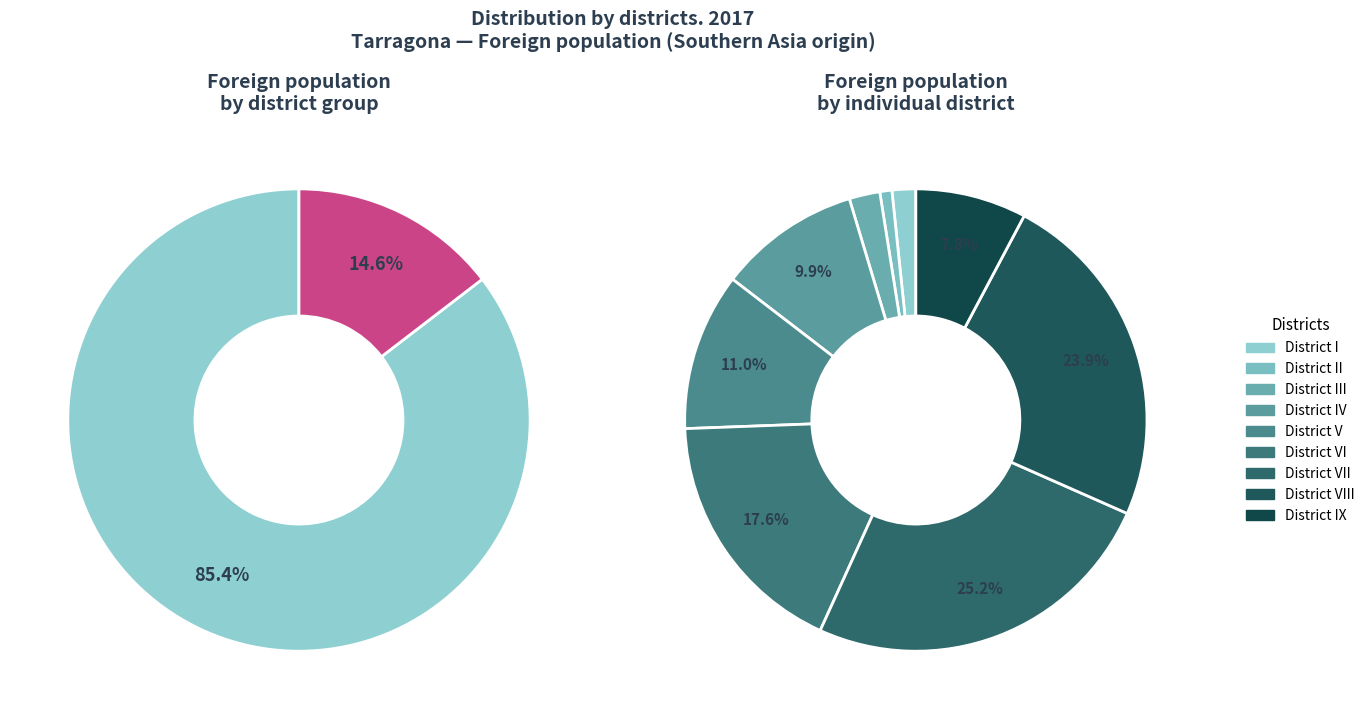

The District I slice represents 2% of the pie. True or false?

True